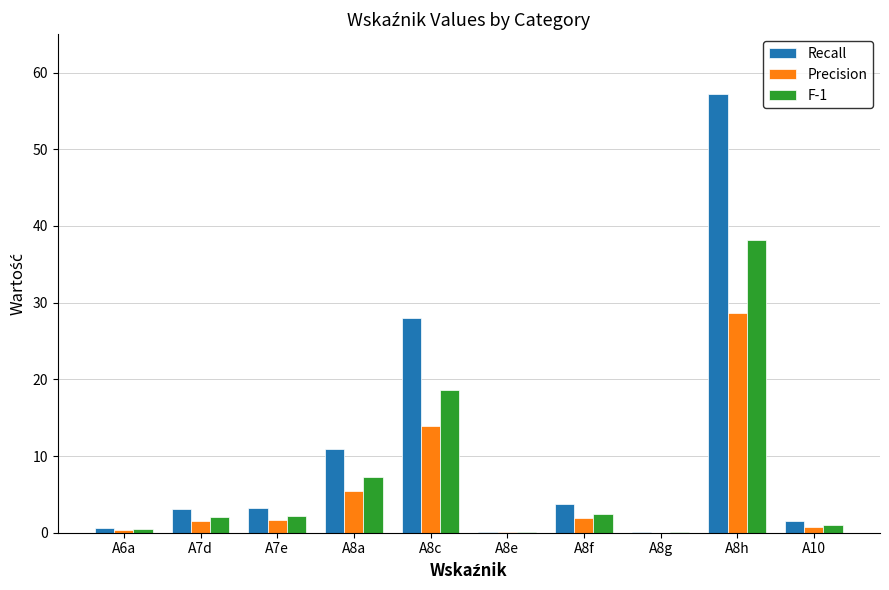

Which category has the highest value in the Recall series?

A8h